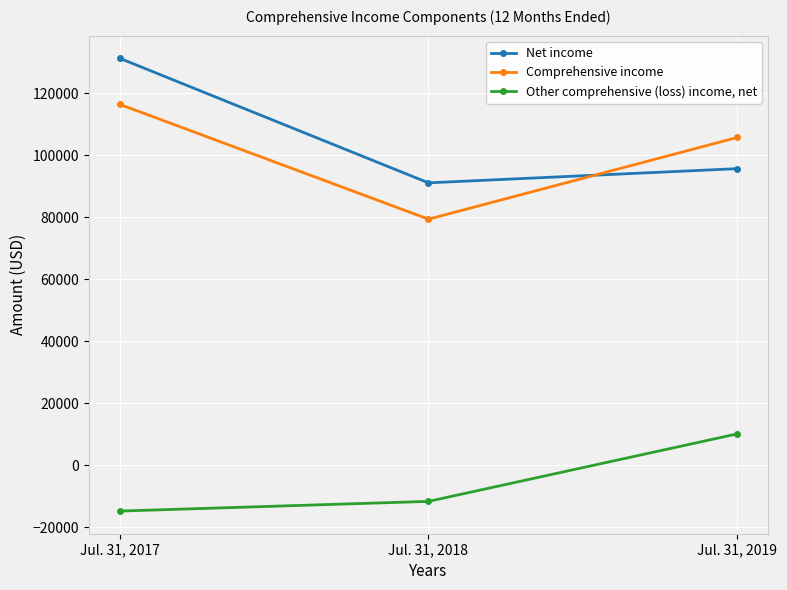

Reading left to right, transcribe all the data shown in this chart.

Net income: 131258	91060	95645
Comprehensive income: 116405	79341	105708
Other comprehensive (loss) income, net: -14853	-11719	10063